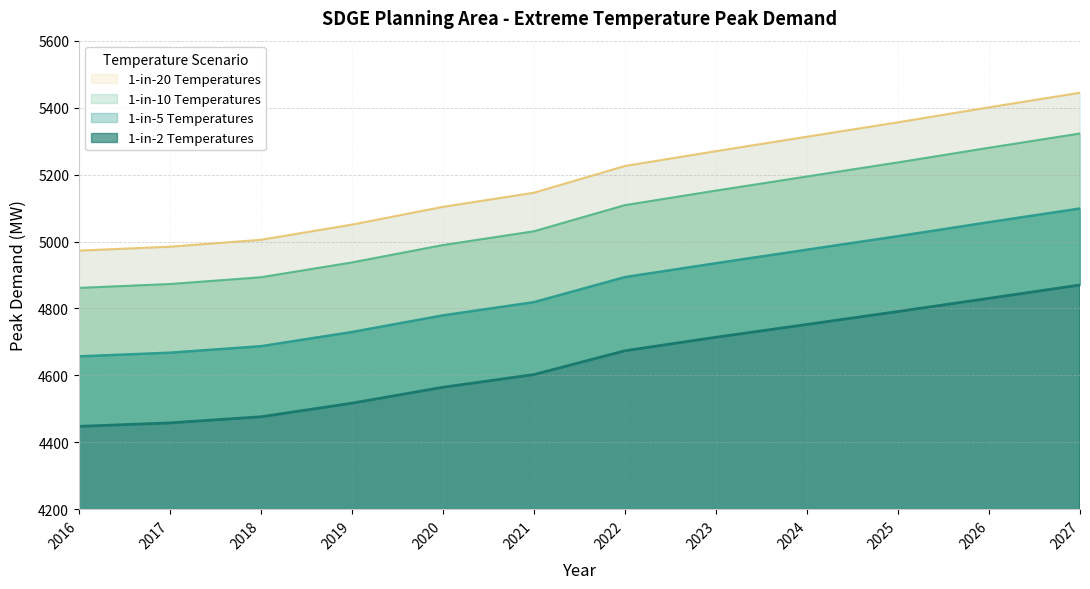

Which series has the largest total across all categories?

1-in-5 Temperatures